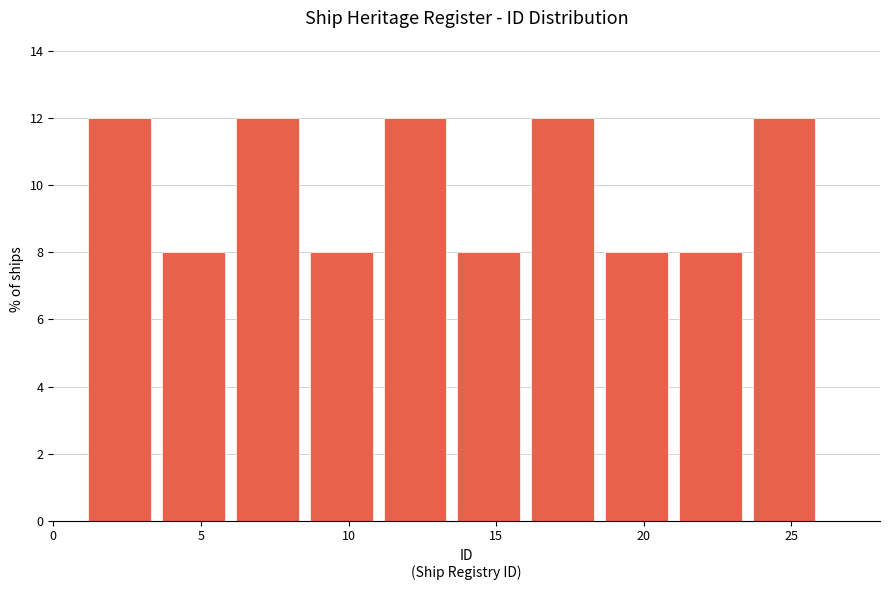

What is the height of the bar covering 3.5 to 6.0 on the x-axis? The values are not printed on the chart, so give them approximately, as read against the axis.

8